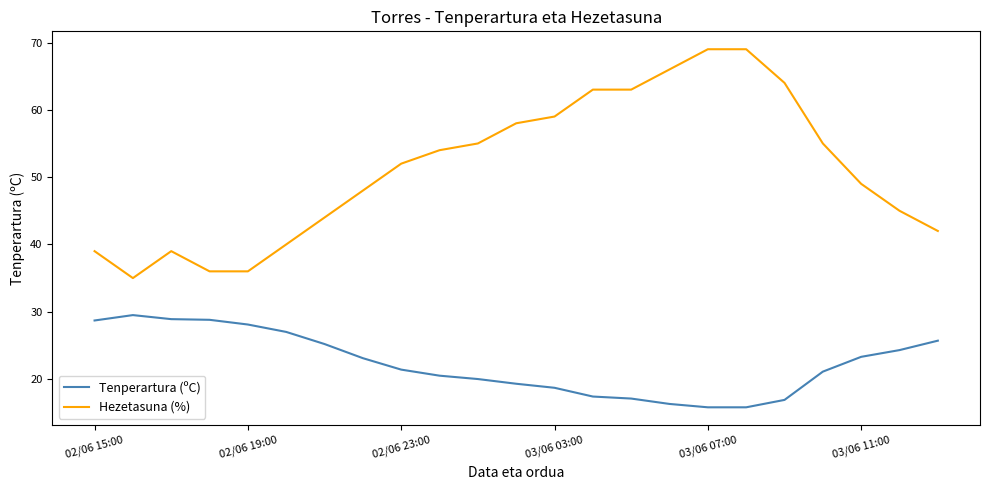

Rank the series by their maximum value, from lowest to highest.

Tenperartura (ºC), Hezetasuna (%)